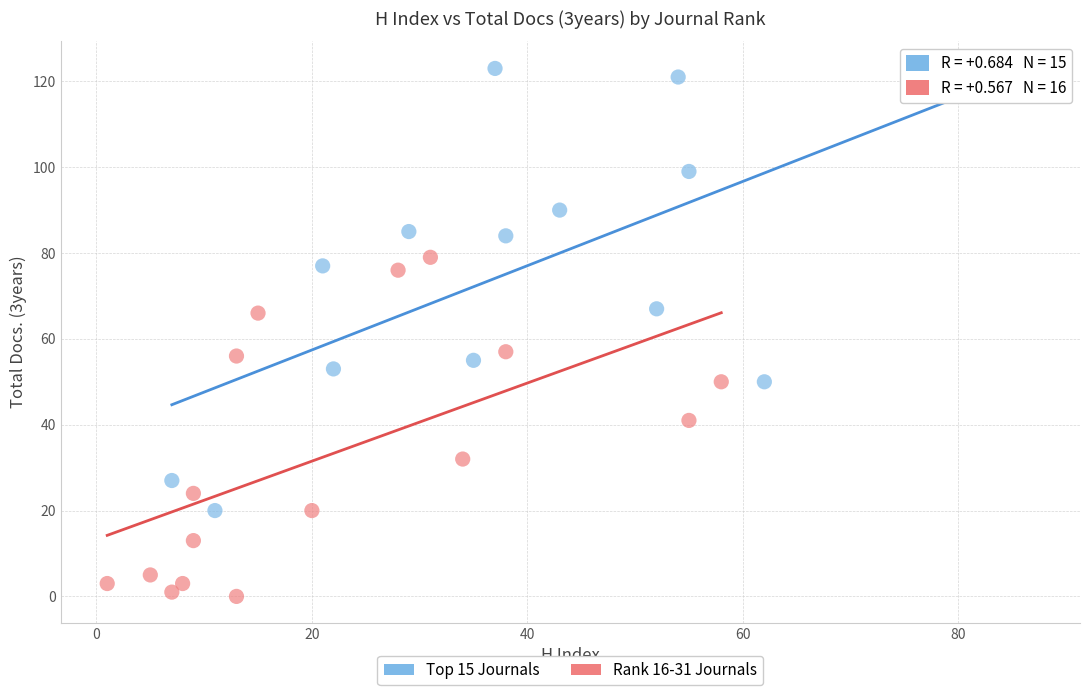

Which series contains the highest Y value?

Top 15 Journals